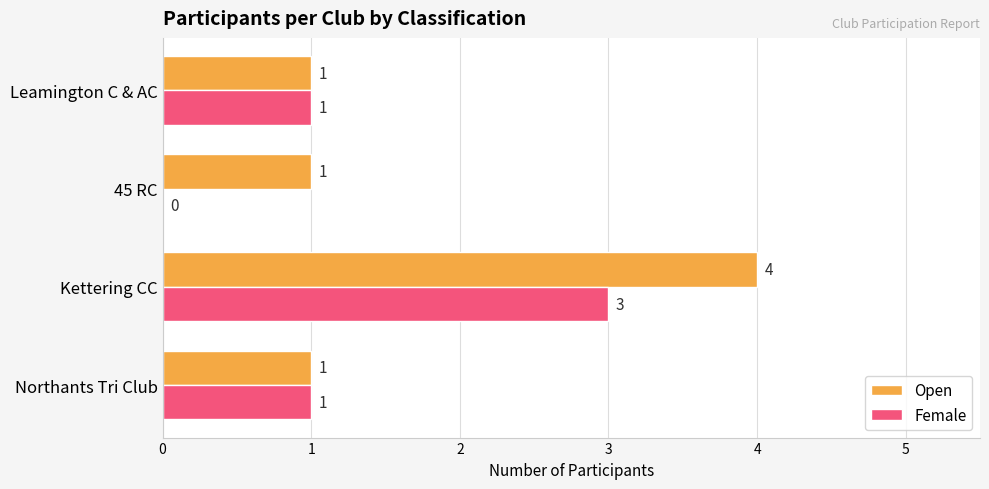

The value of Open at 45 RC is 1. True or false?

True